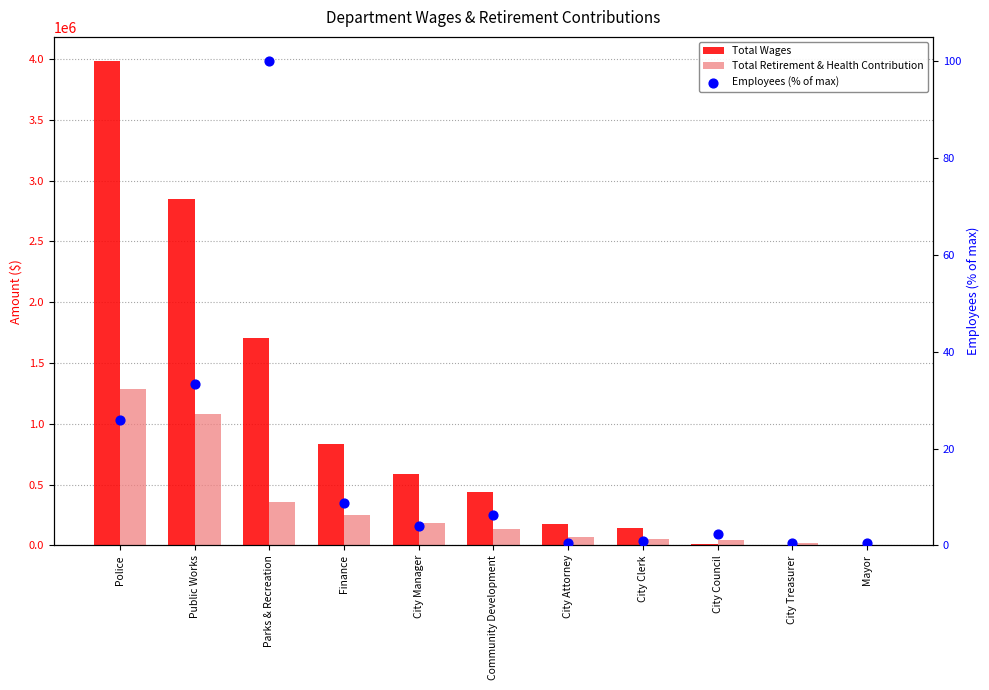

Is the value of Total Retirement & Health Contribution at City Clerk greater than the value of Employees (% of max) at Community Development?

Yes